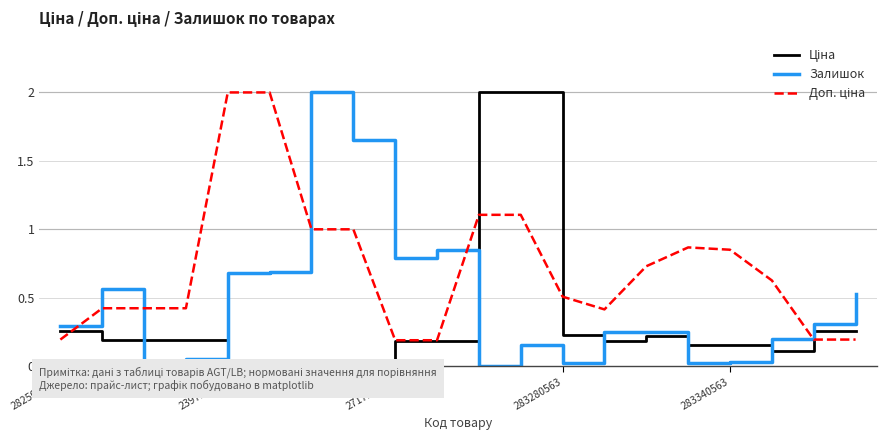

What is the maximum value for Залишок?

2.0